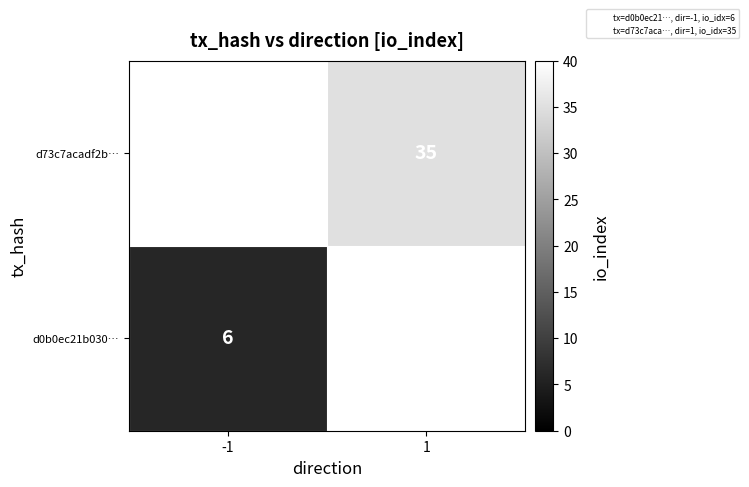

List the labels in order of d0b0ec21b030… value, smallest first.

-1, 1